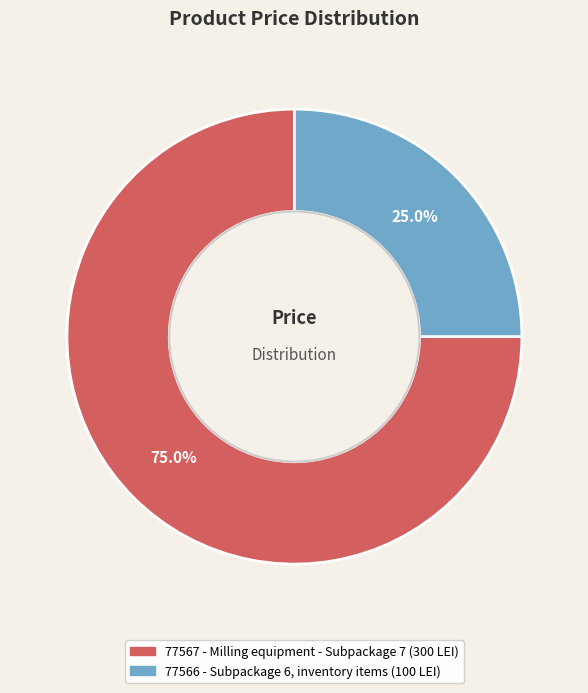

What percentage is the 77566 - Subpackage 6, inventory items slice, to the nearest percent?

25%